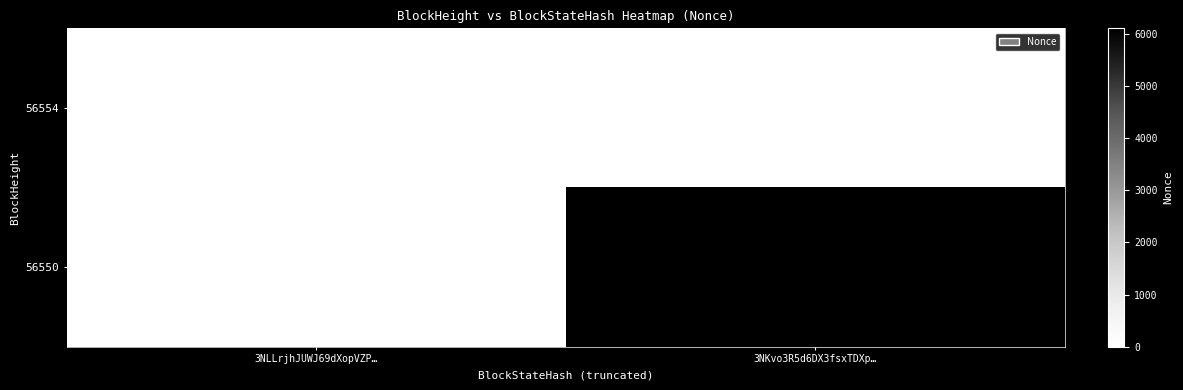

Reading left to right, list all the values displayed in this chart.

56554: 0	0
56550: 0	6100